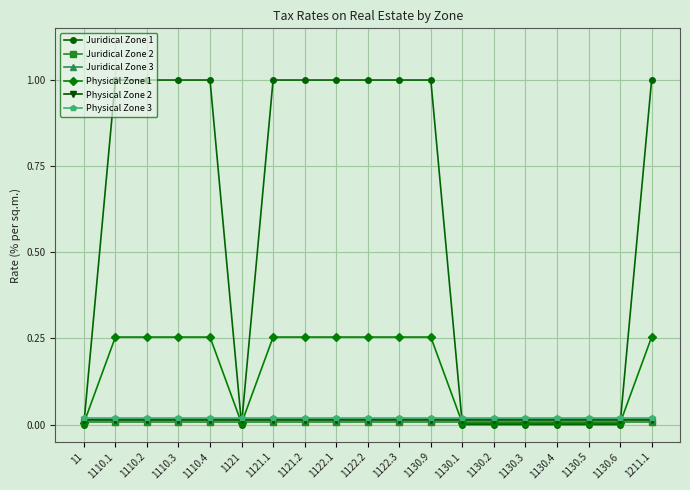

Where do Juridical Zone 1 and Physical Zone 3 first cross each other?

11 and 1110.1